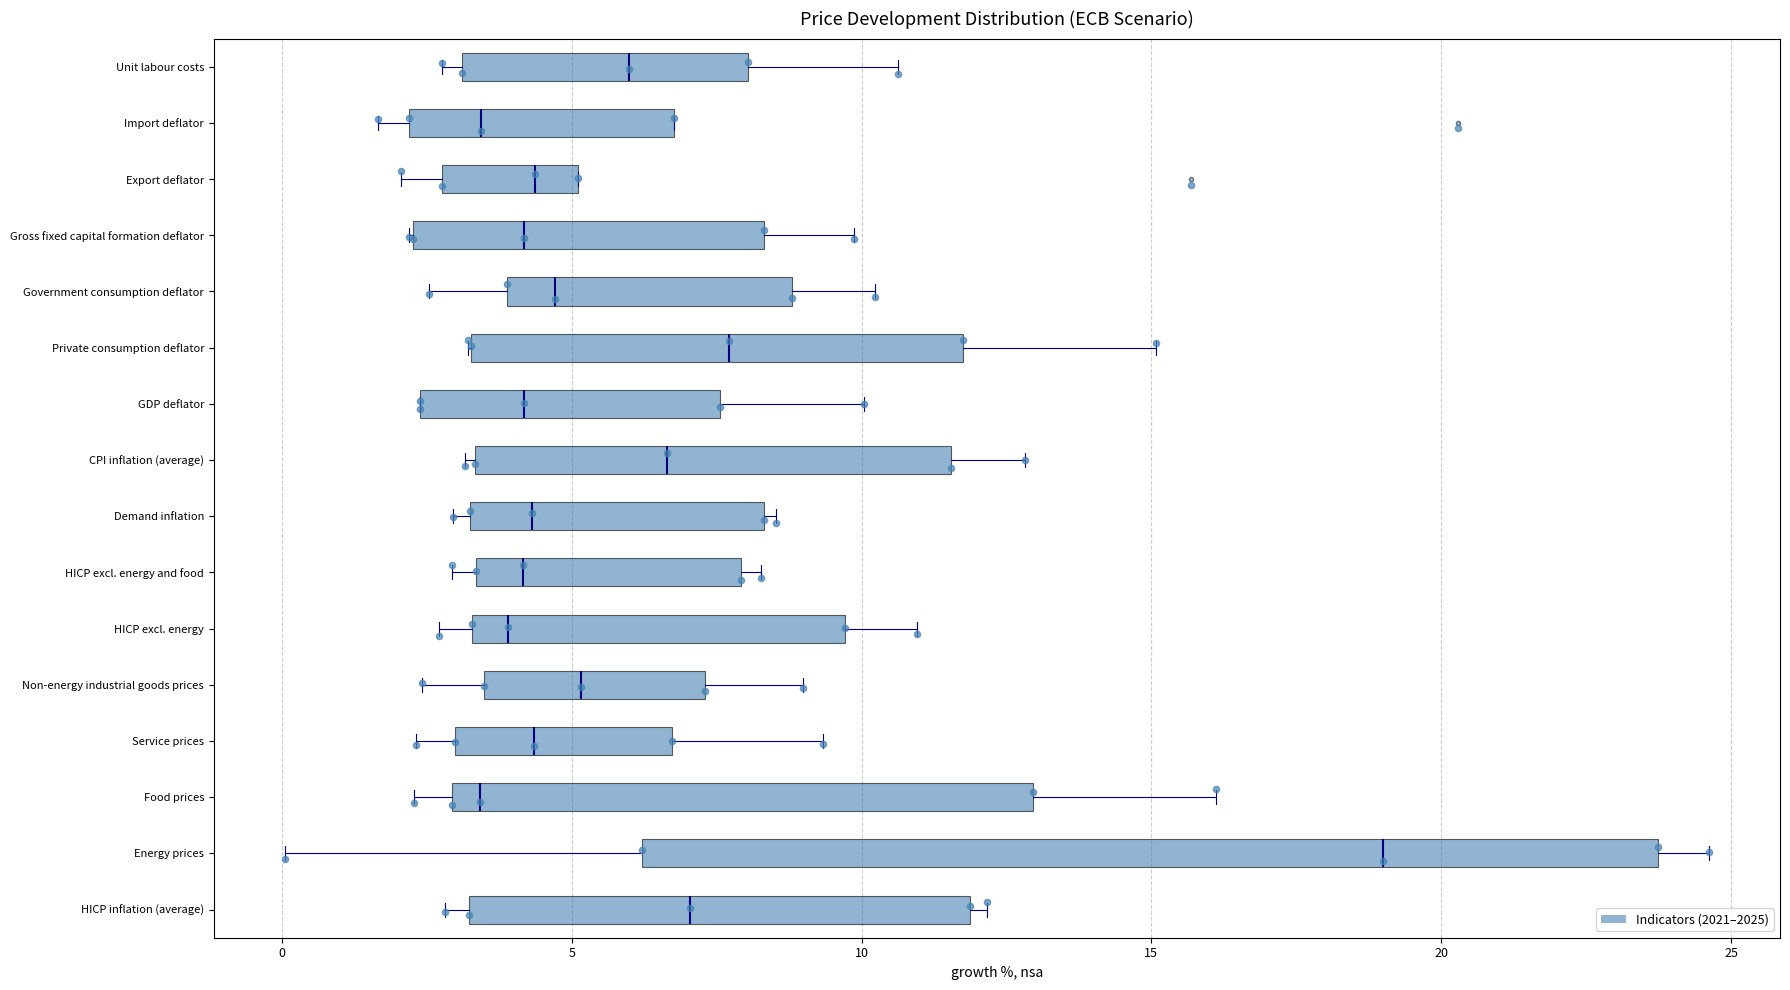

Which box is the widest, from its left edge to its right edge?

Energy prices